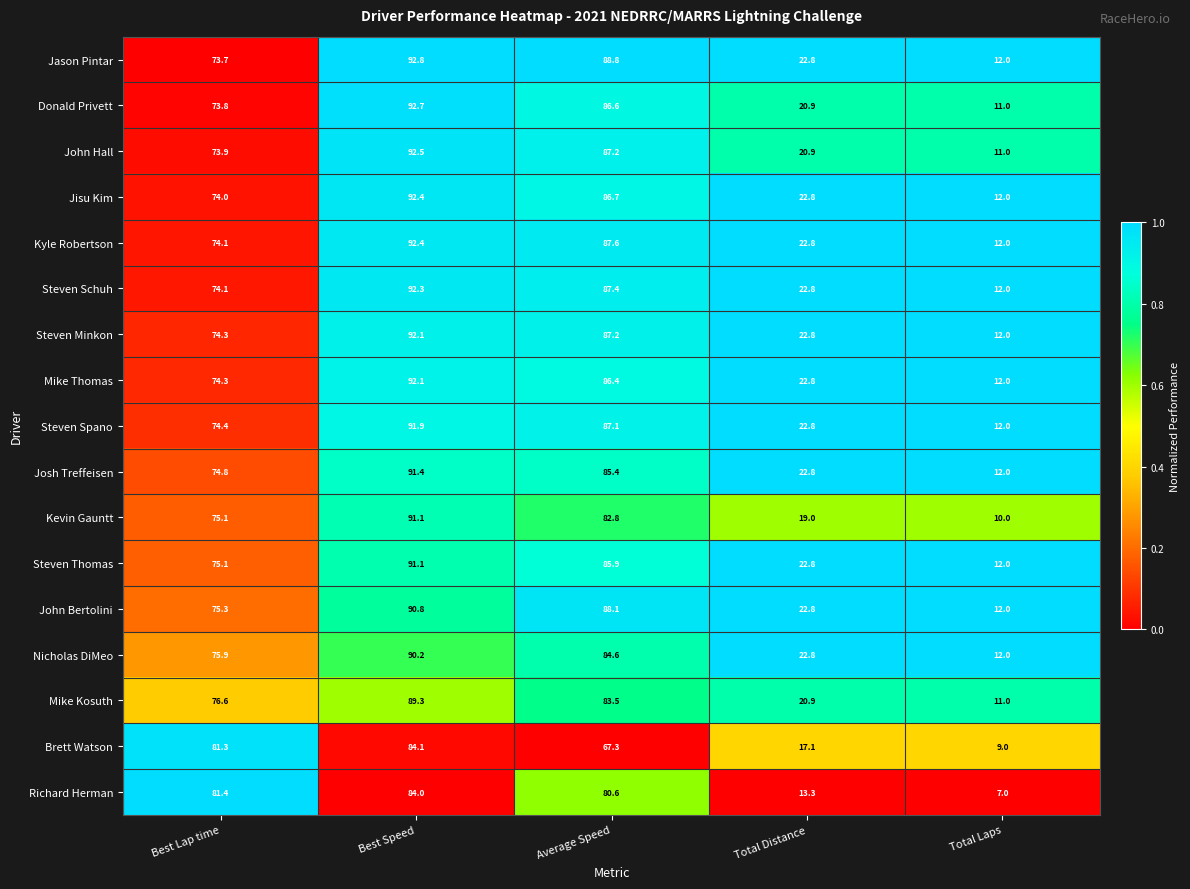

Rank the categories by Kevin Gauntt value from highest to lowest.

Best Speed, Average Speed, Best Lap time, Total Distance, Total Laps